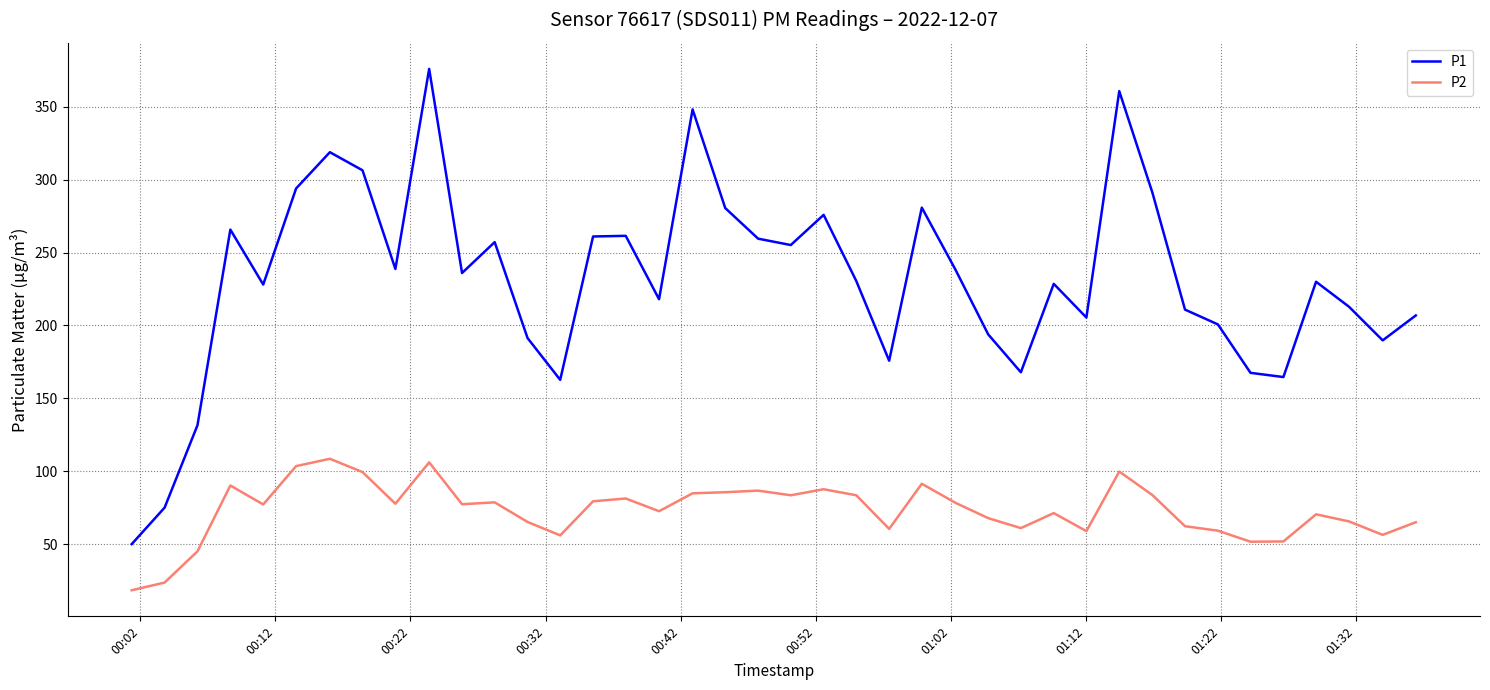

What are all the series names shown in the legend?

P1, P2